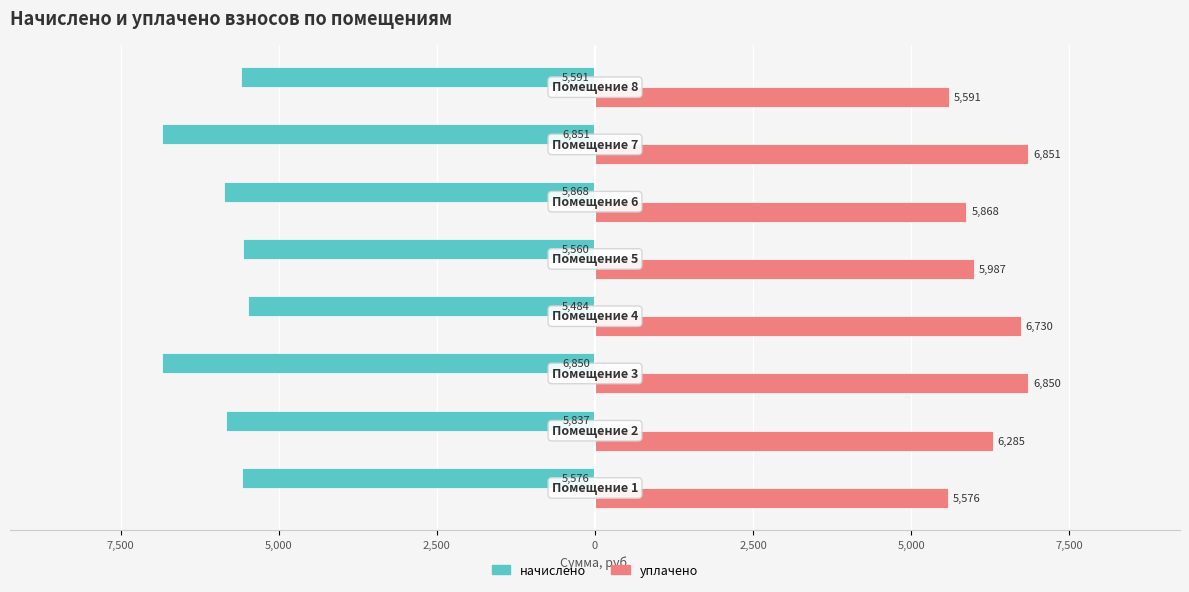

What are all the series names shown in the legend?

начислено, уплачено